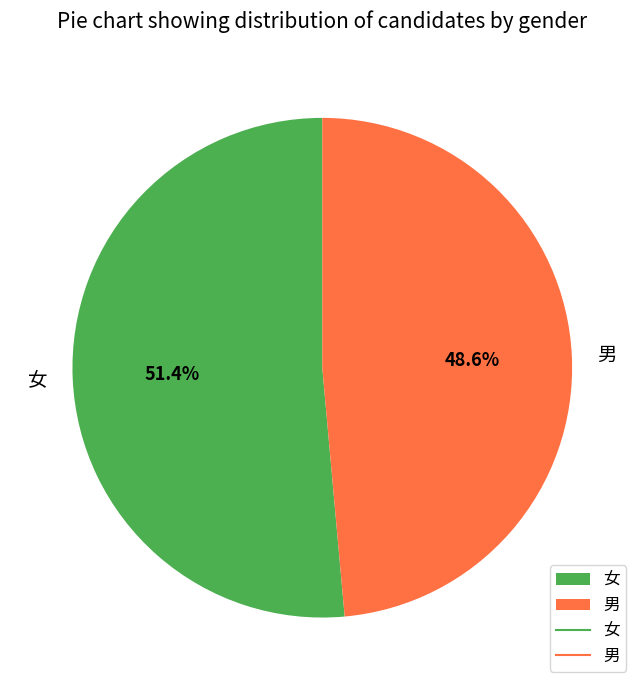

To the nearest percent, what is the average slice percentage?

50%